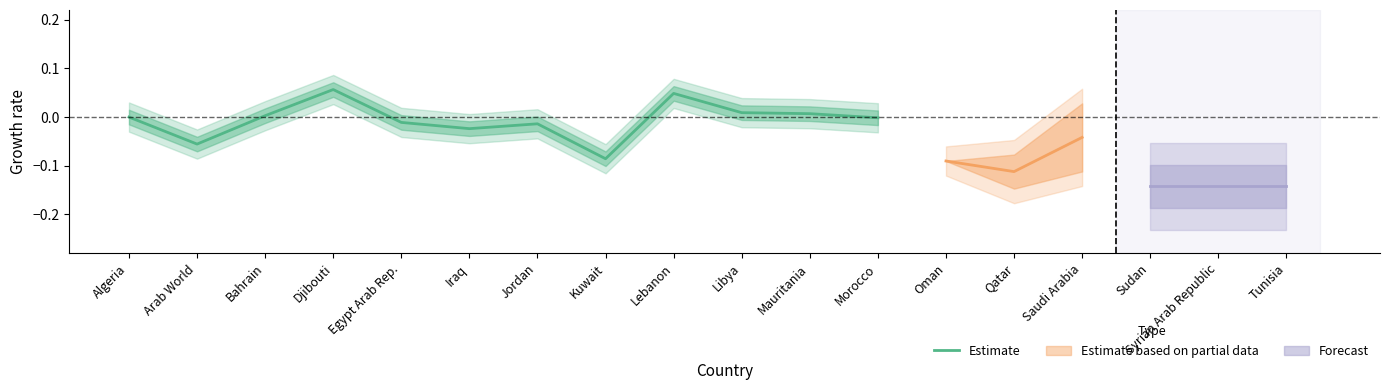

What is the difference between the second highest and second lowest values?

0.1